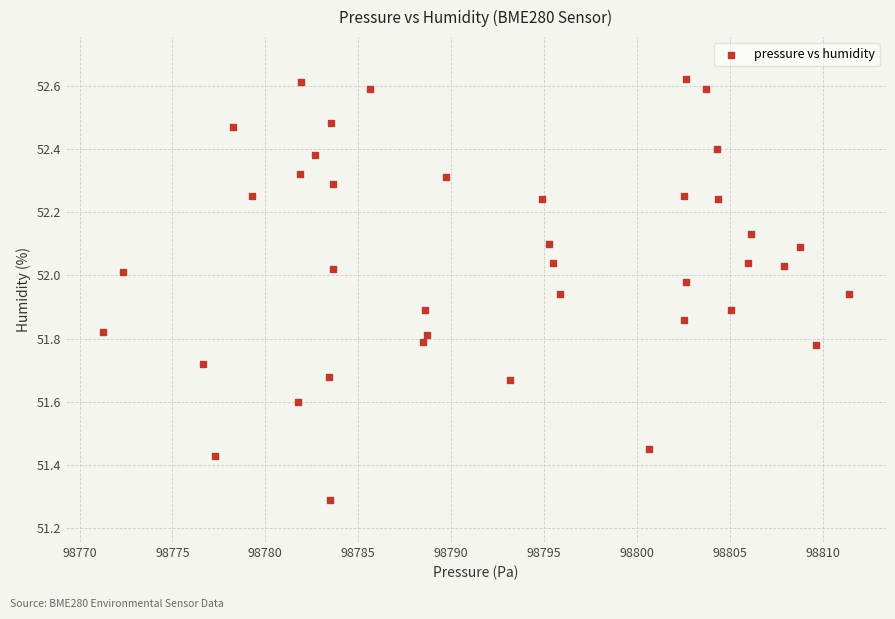

What is the range of X values (max minus min)?

40.2